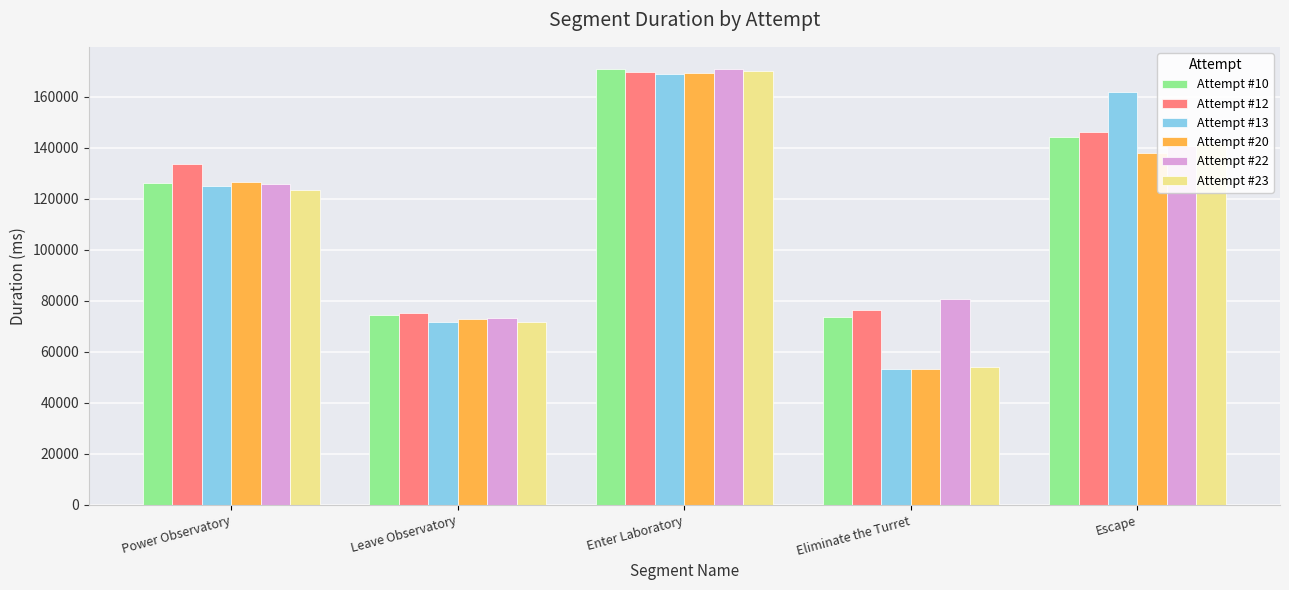

Which series has the largest total across all categories?

Attempt #12